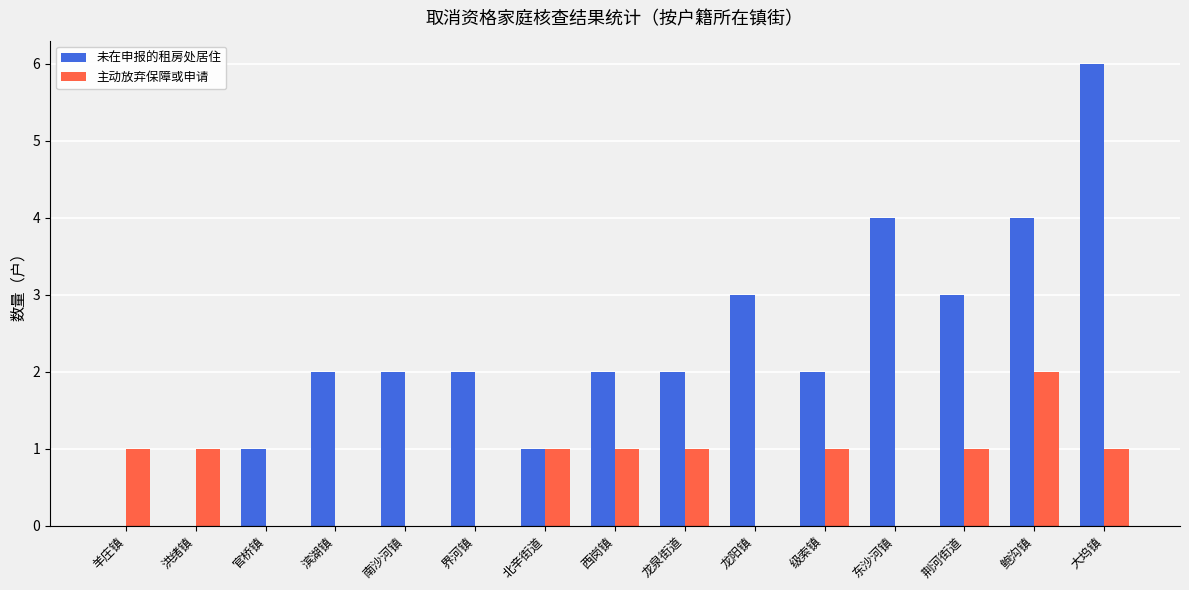

Which series has the largest total across all categories?

未在申报的租房处居住